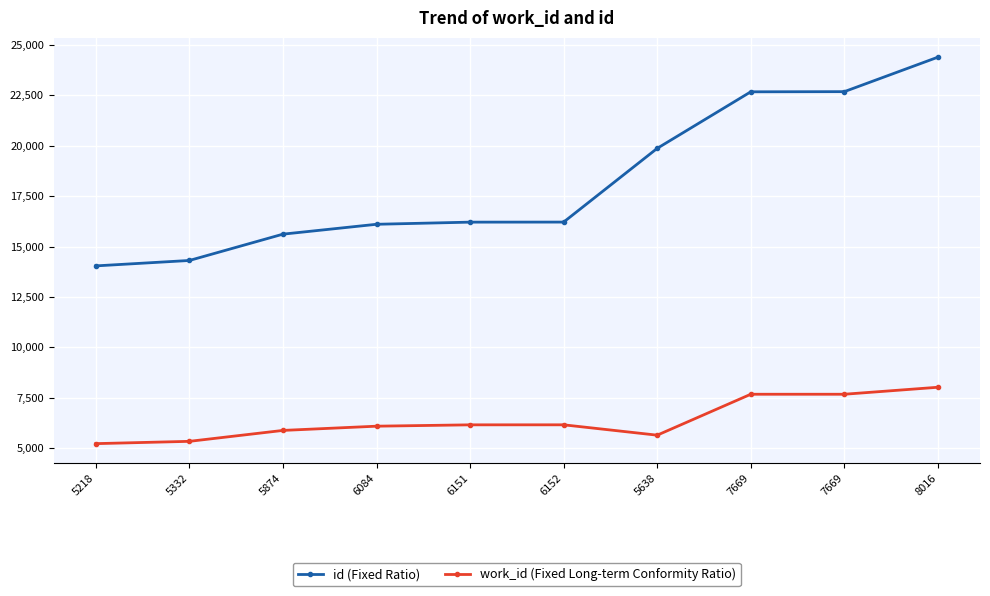

What is the total value across all series at 6151?

22361